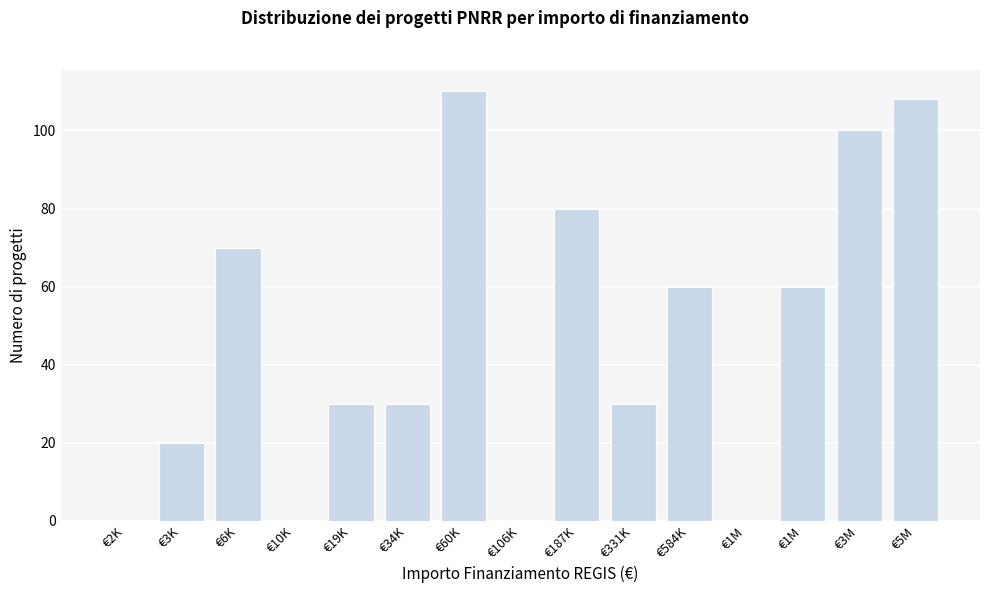

How many data points does each series have?

15